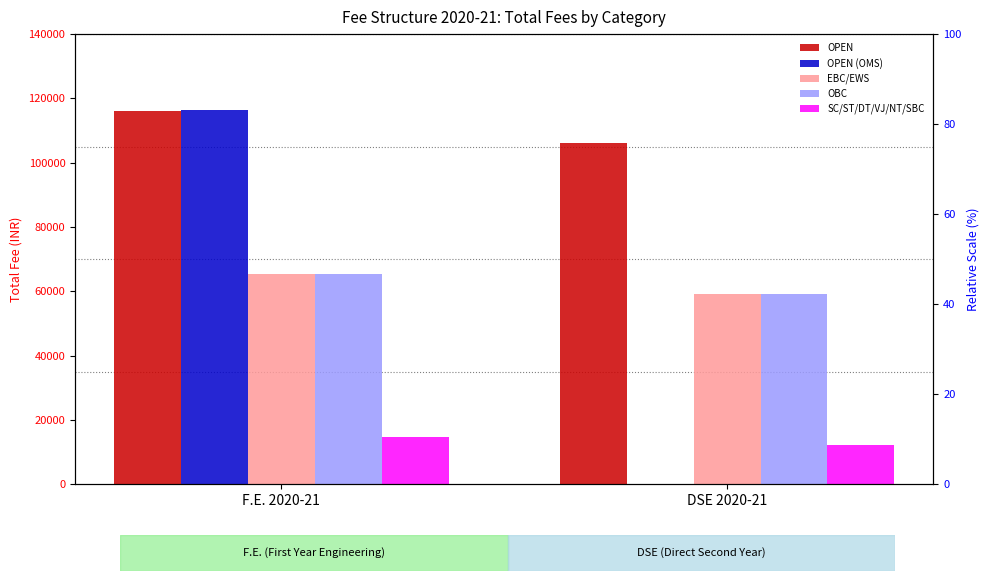

Which series changed the most between F.E. 2020-21 and DSE 2020-21?

OPEN (OMS)